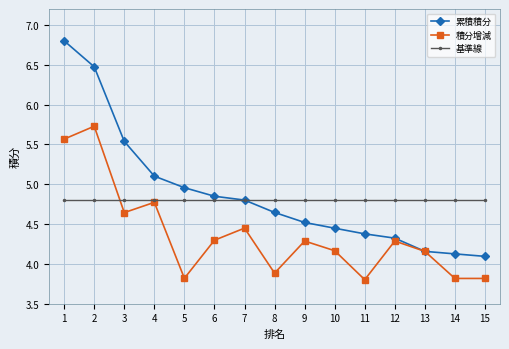

What is the smallest value displayed?

3.8